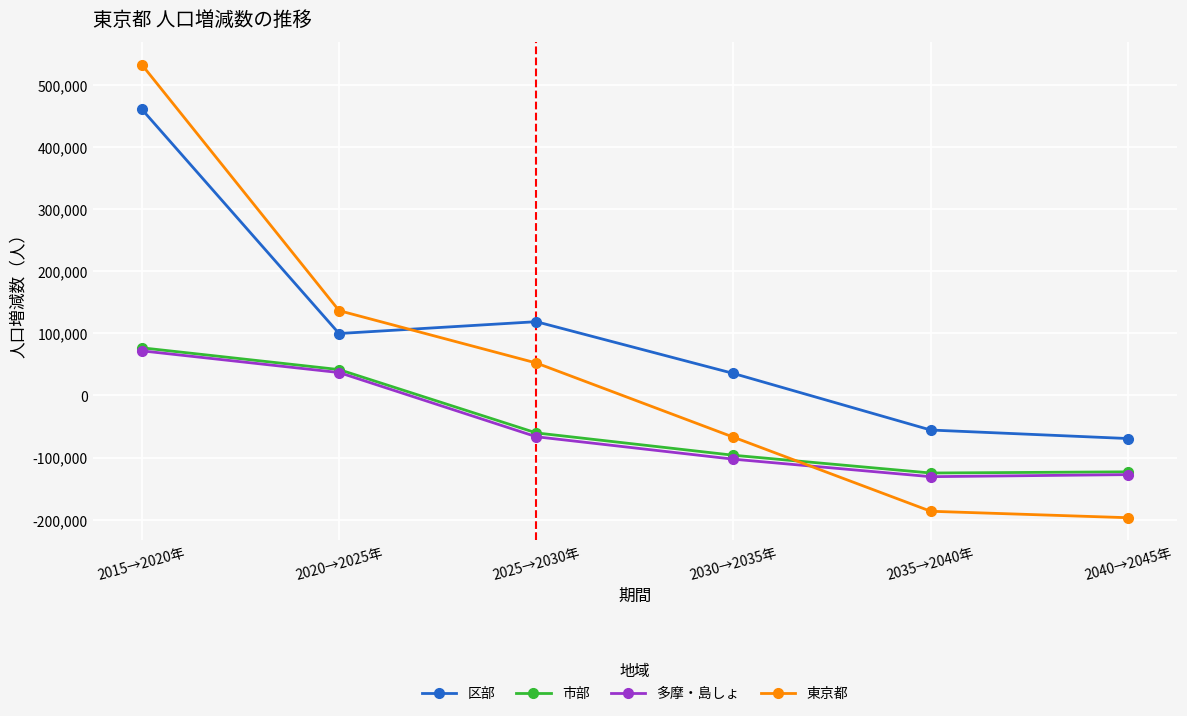

What is the greatest value displayed?

532323